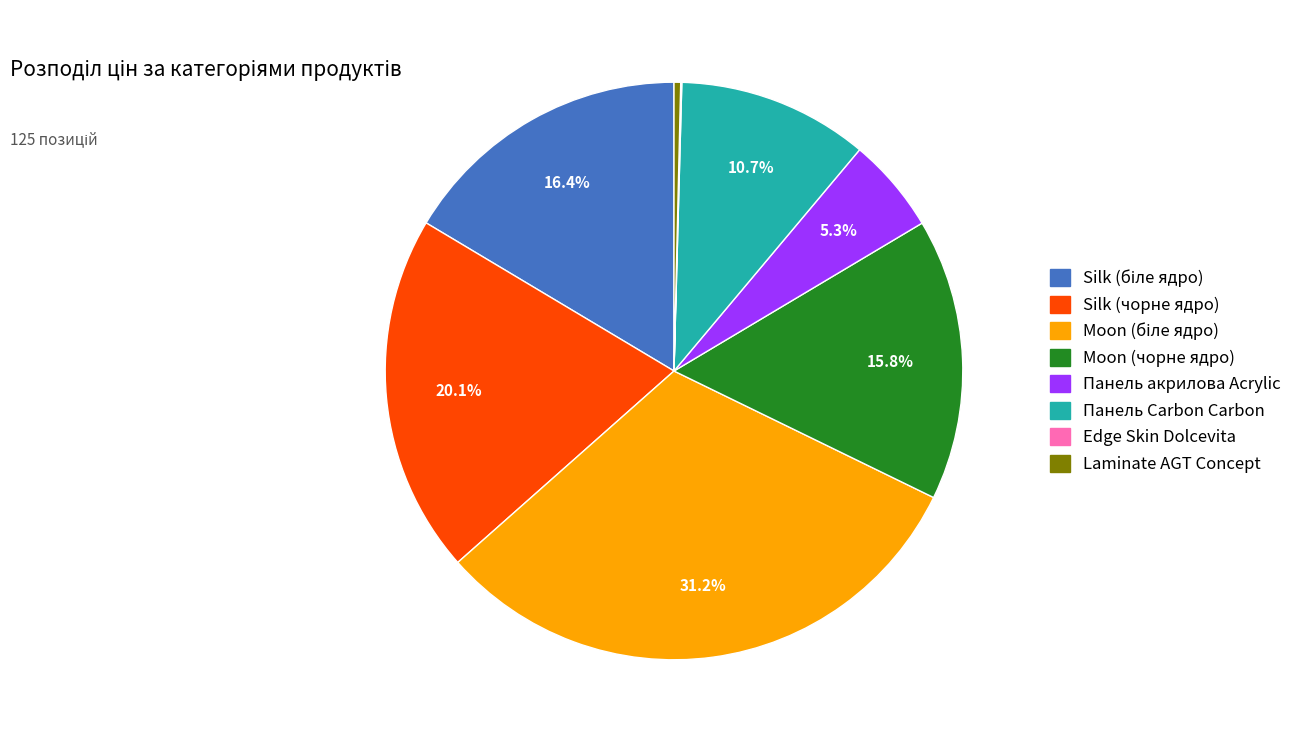

To the nearest percent, what percentage of the pie is Moon (чорне ядро)?

16%